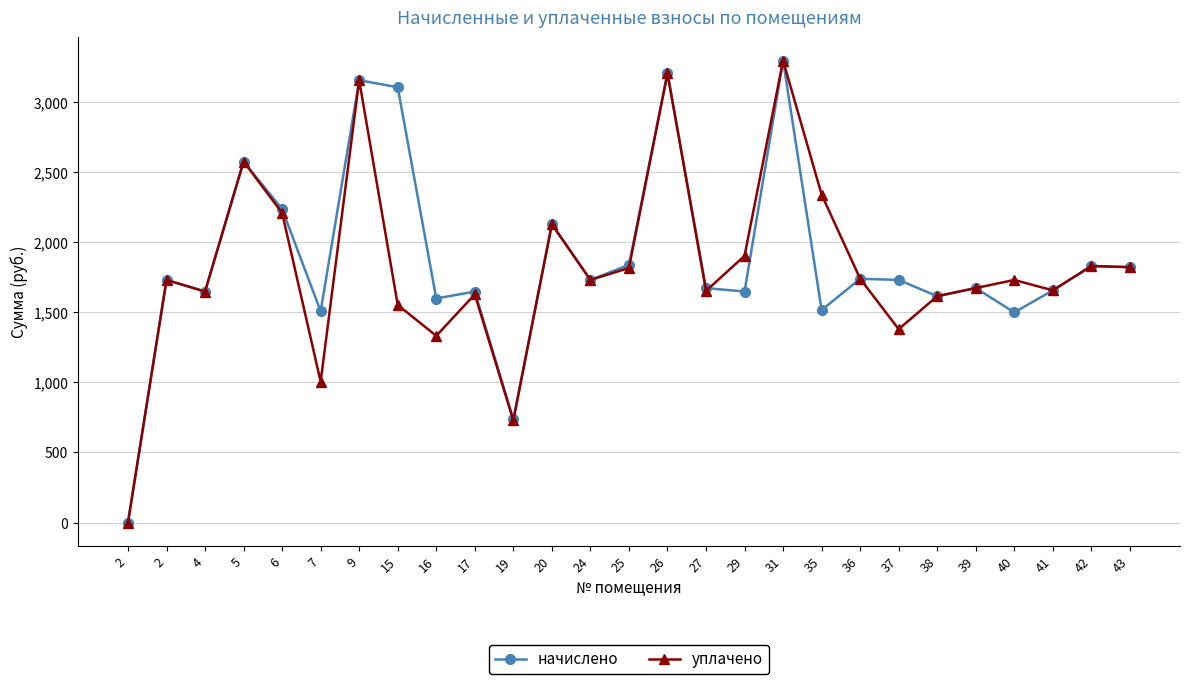

How many categories are shown in the chart?

27